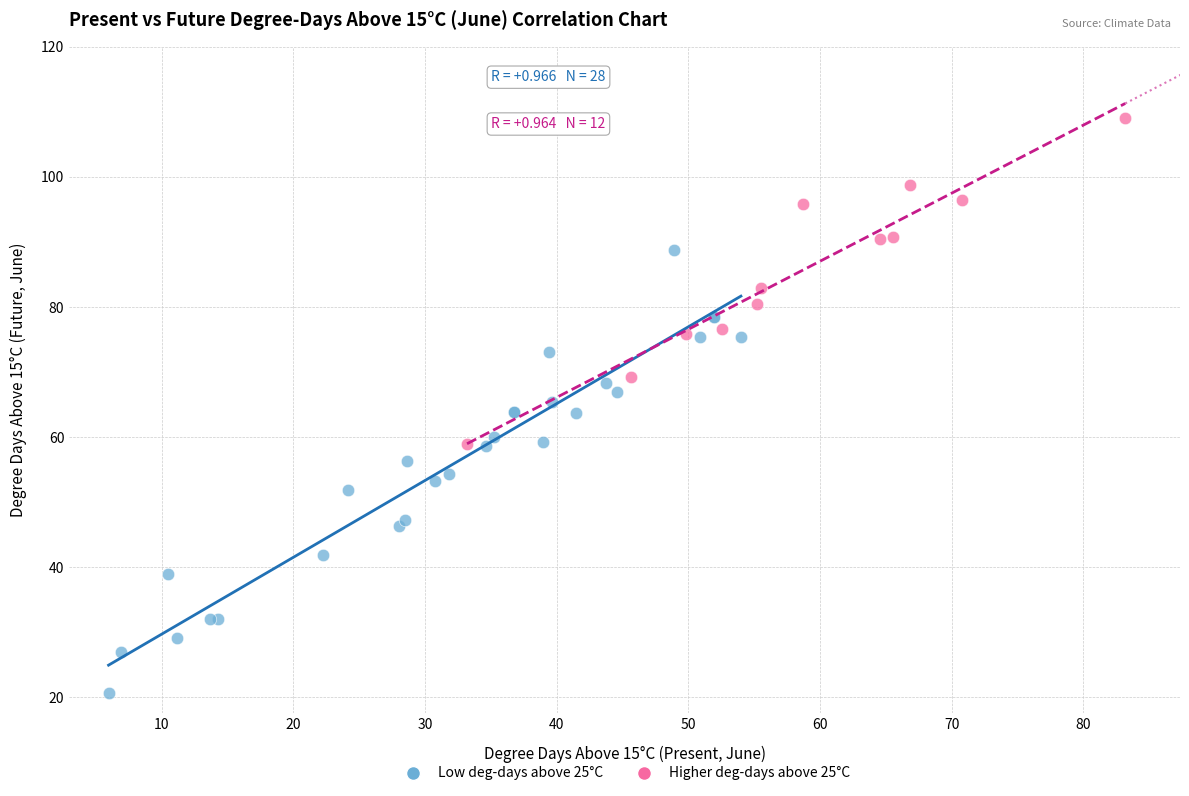

Which series reaches the minimum Y coordinate?

Low deg-days above 25°C